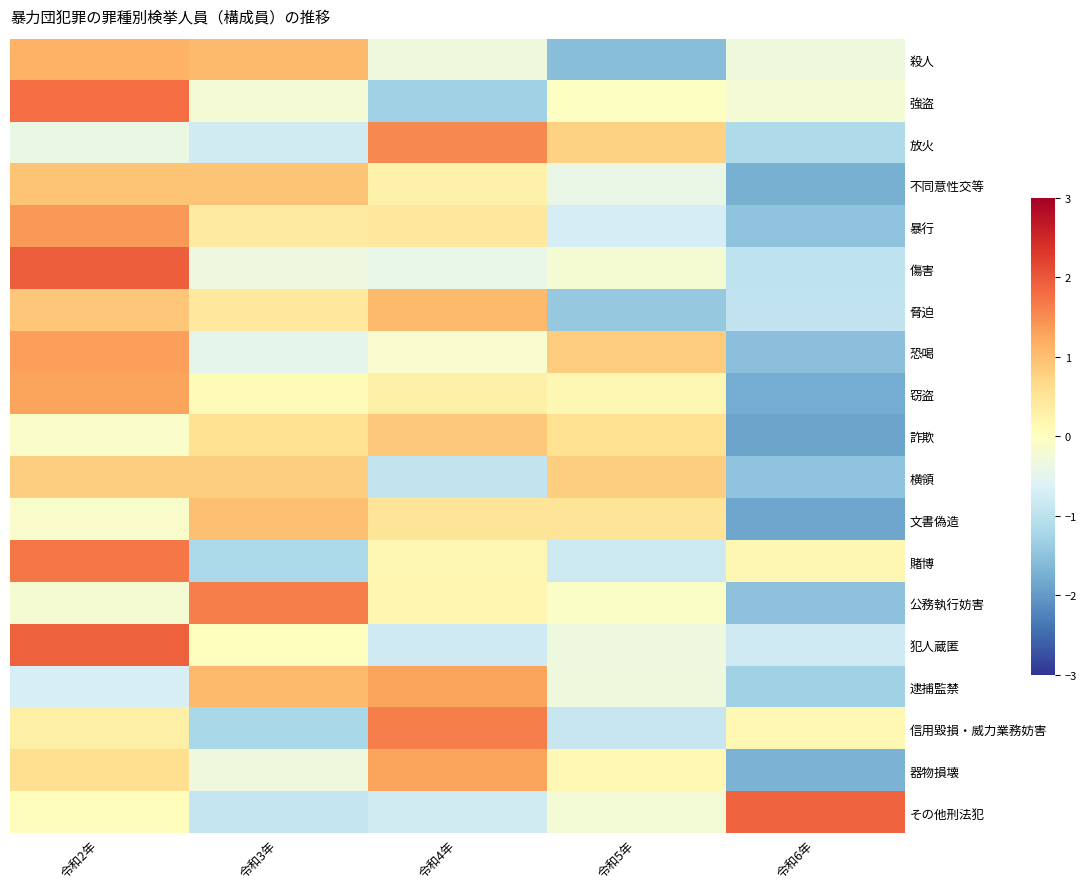

Between 令和4年 and 令和5年, which is larger?

令和4年